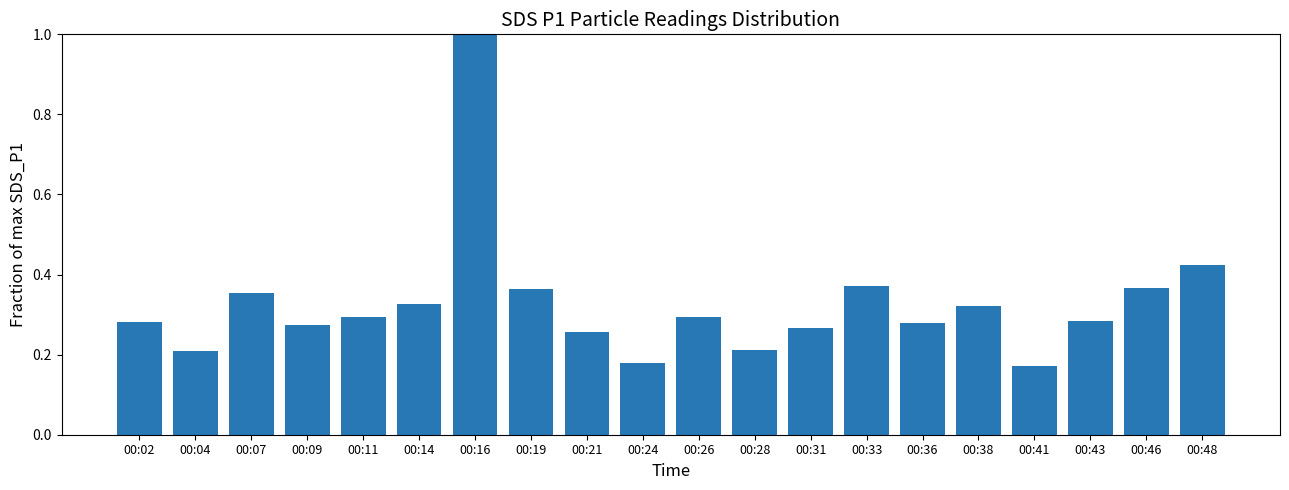

What is the sum of all values?

6.5